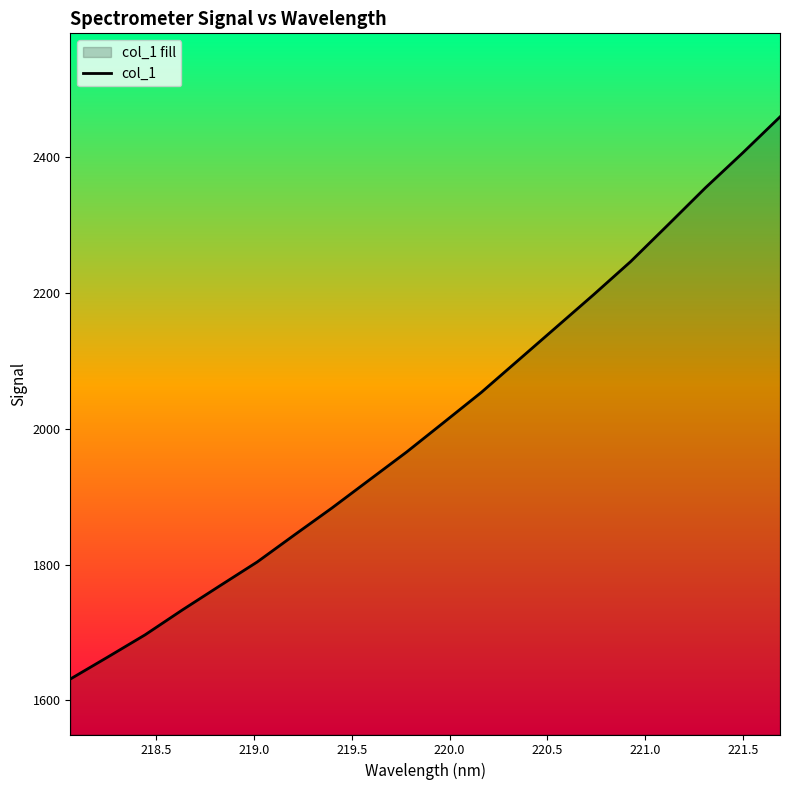

Reading right to left, list all the values displayed in this chart.

2458.6	2405.6	2354.2	2299.8	2245.8	2196.7	2148.9	2101.1	2053.3	2009.3	1965.6	1924.4	1883.2	1843.7	1803.8	1768.7	1733.3	1696.6	1663.8	1631.5